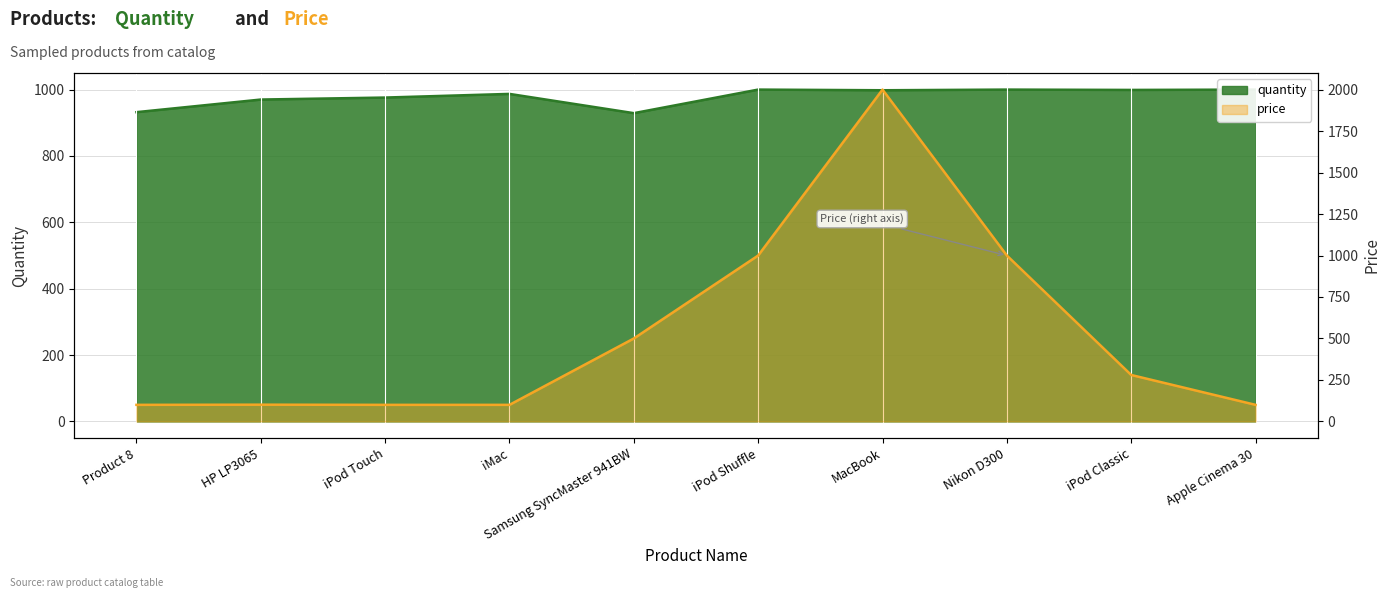

What value does the price series have at iMac?

100.0